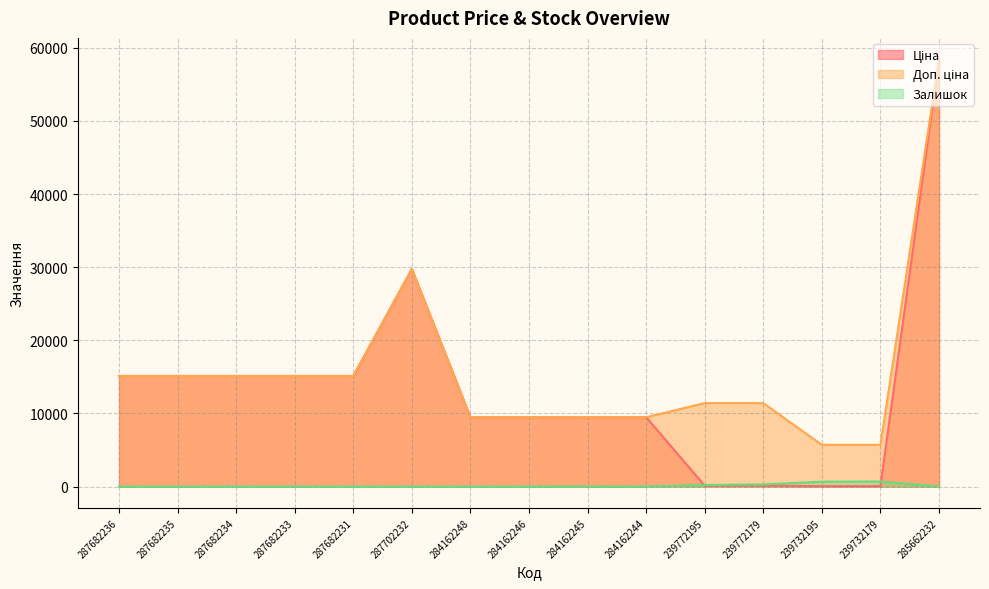

At which category does Залишок reach its first local peak?

284162245